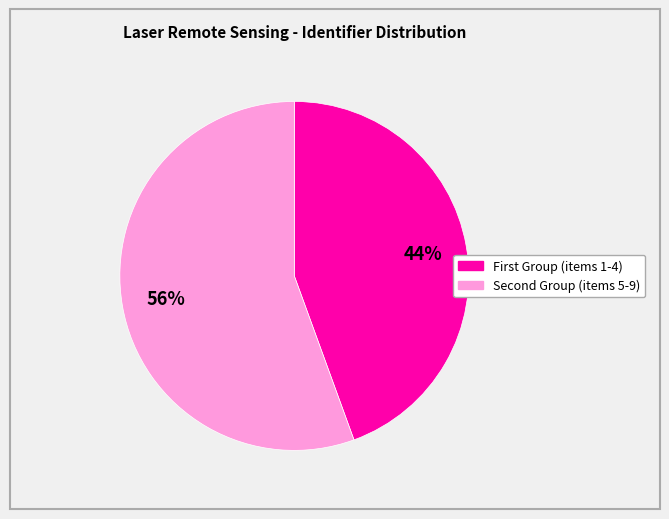

Does any single category account for the majority?

Yes